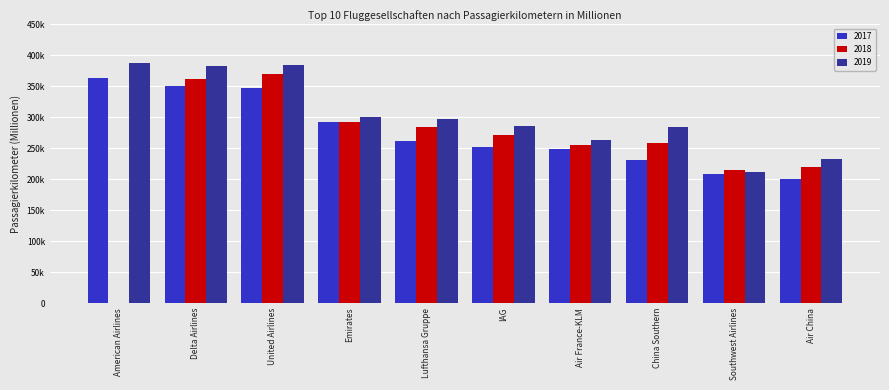

At which label does 2018 first exceed 270656?

Delta Airlines